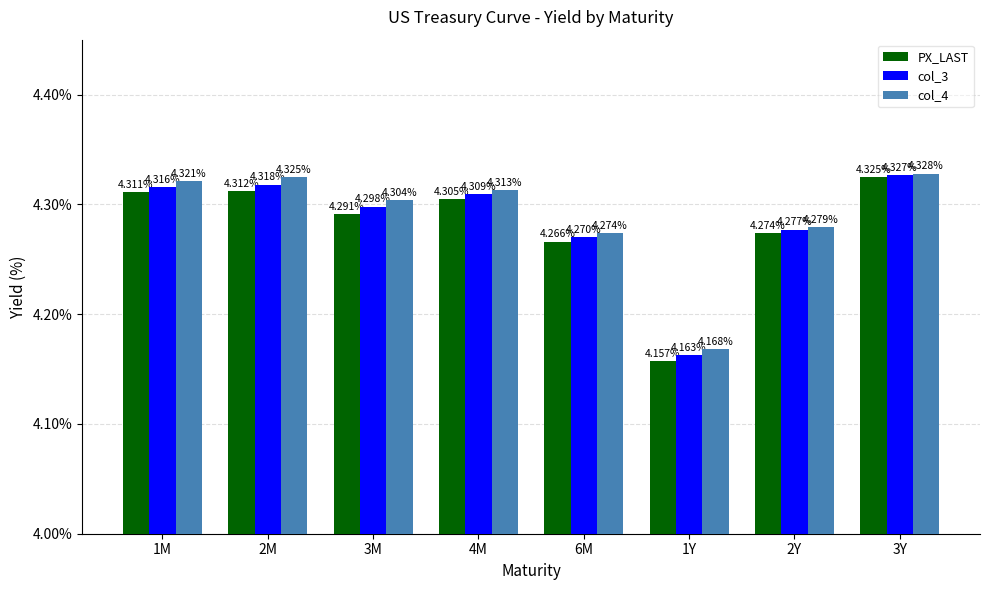

What is the total value across all series at 1Y?

12.5